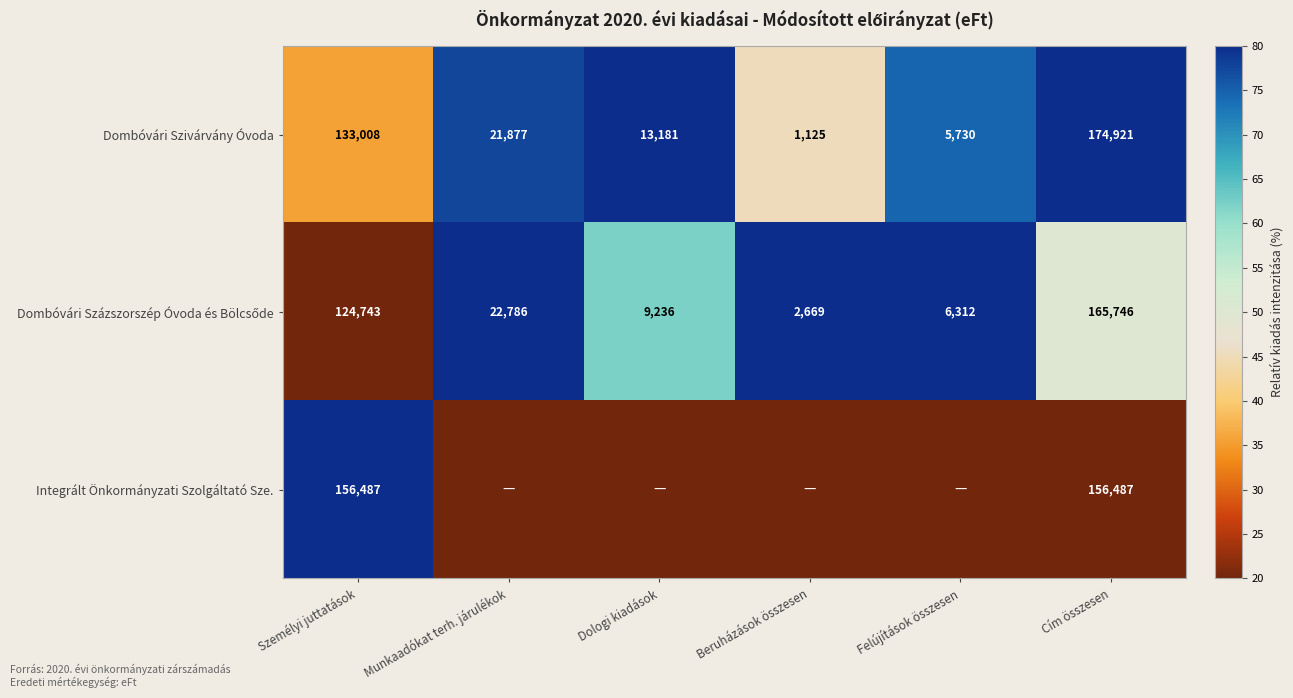

What is the difference between the maximum and minimum values in the Dombóvári Szivárvány Óvoda series?

173796